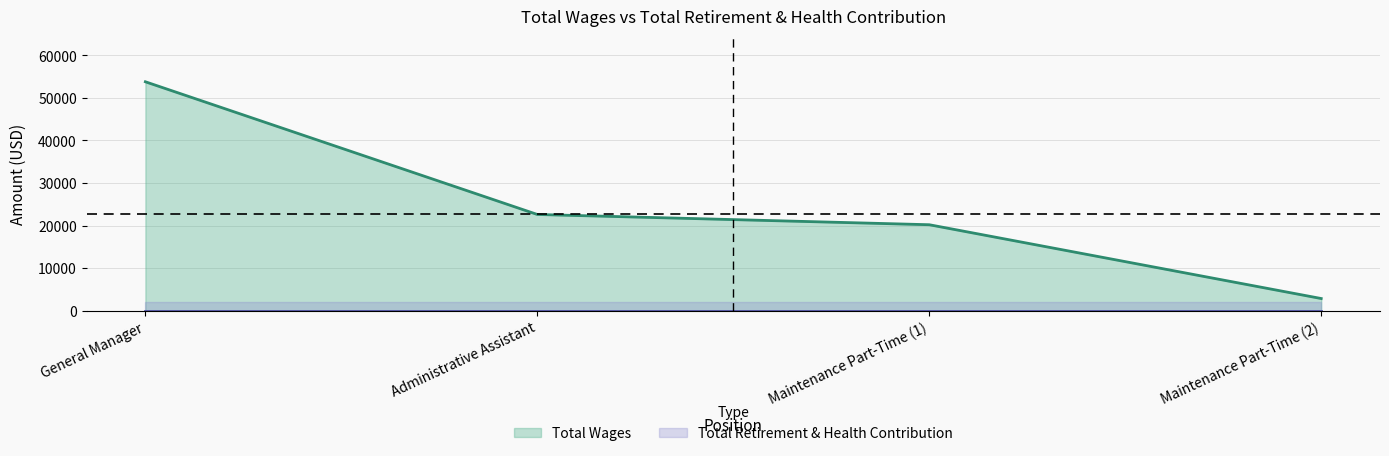

What is the difference between the second highest and second lowest values?

2409